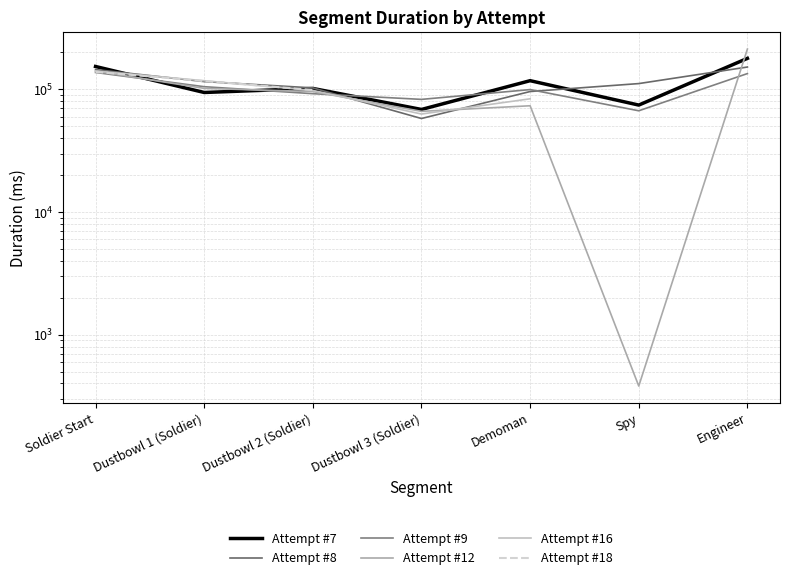

Where do Attempt #16 and Attempt #9 first cross each other?

Dustbowl 2 (Soldier) and Dustbowl 3 (Soldier)